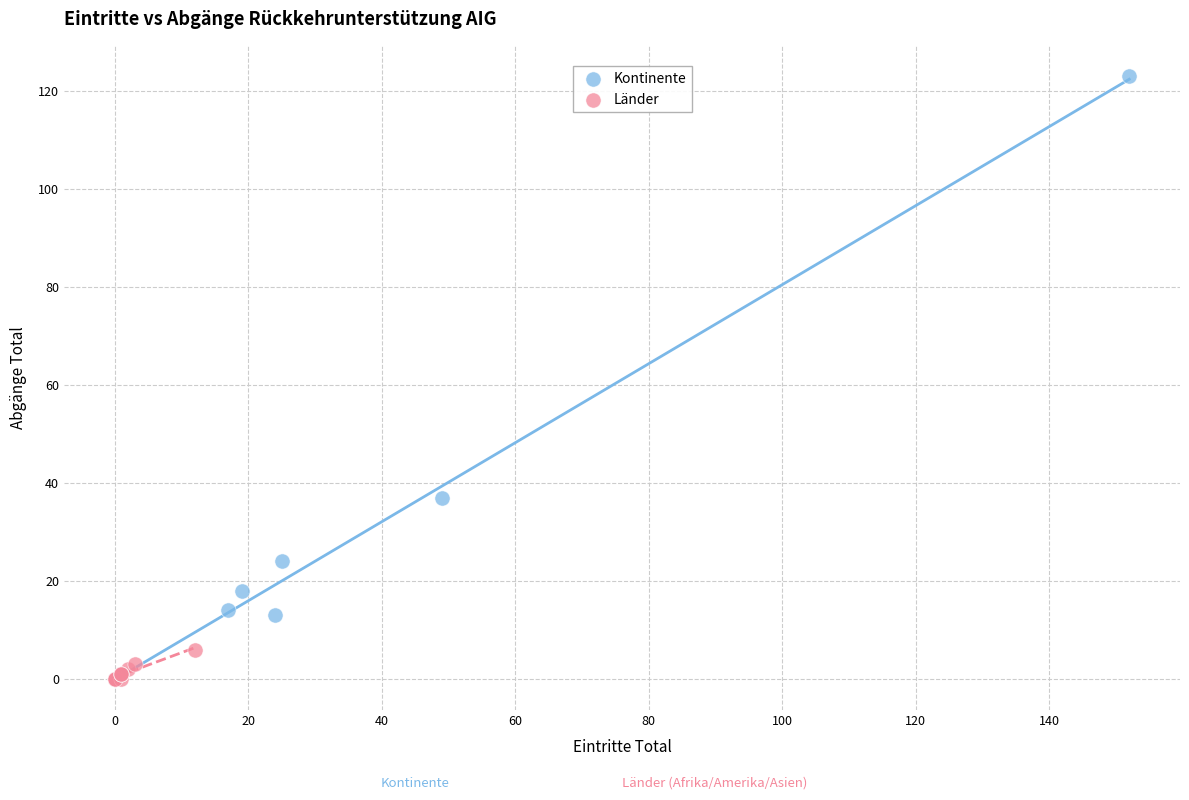

Which series has the largest Y range (max minus min)?

Kontinente